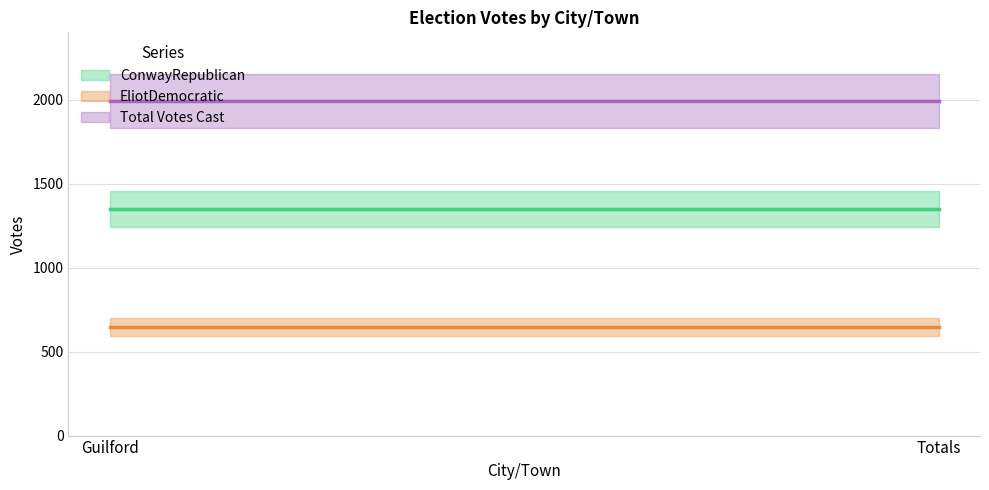

Reading right to left, extract all data points from this chart.

ConwayRepublican: Totals=1347	Guilford=1347
EliotDemocratic: Totals=646	Guilford=646
Total Votes Cast: Totals=1993	Guilford=1993